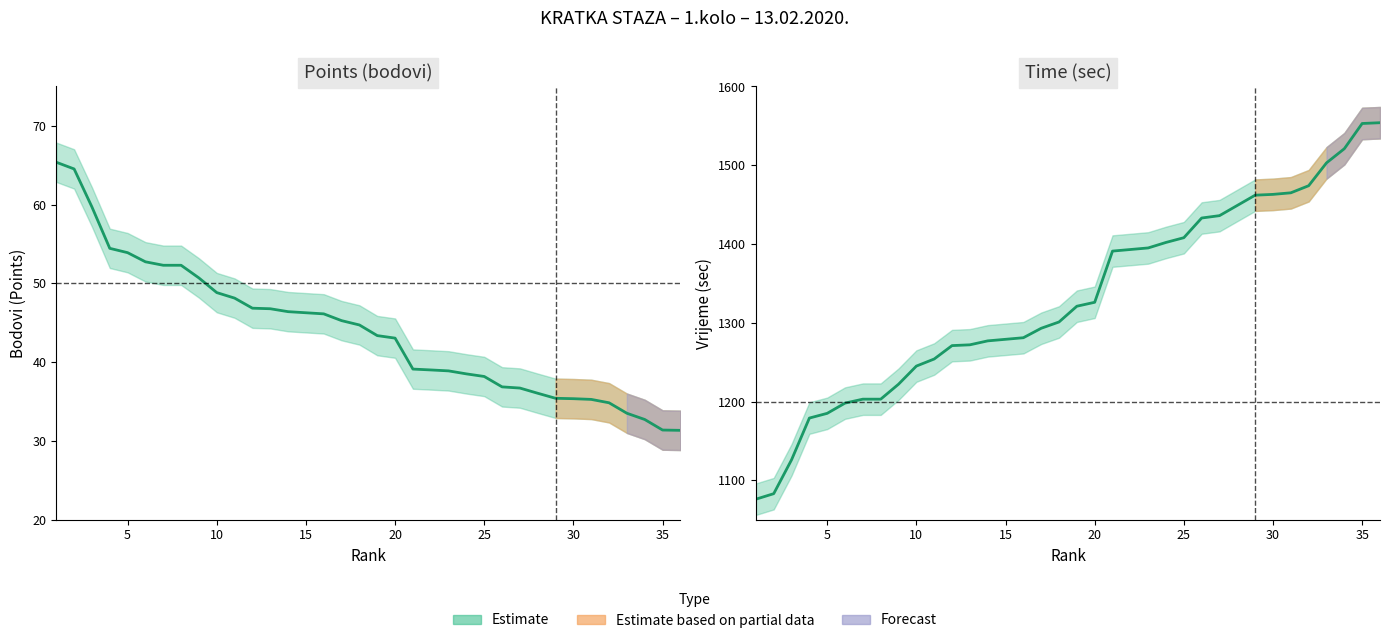

True or false: time_sec and points cross at least once.

False